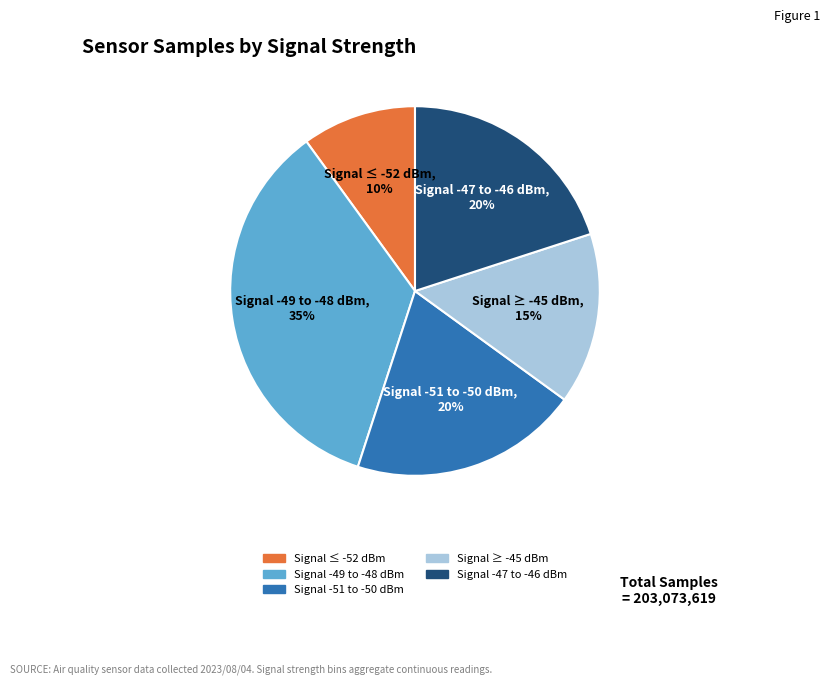

To the nearest percent, what is the average slice percentage?

20%